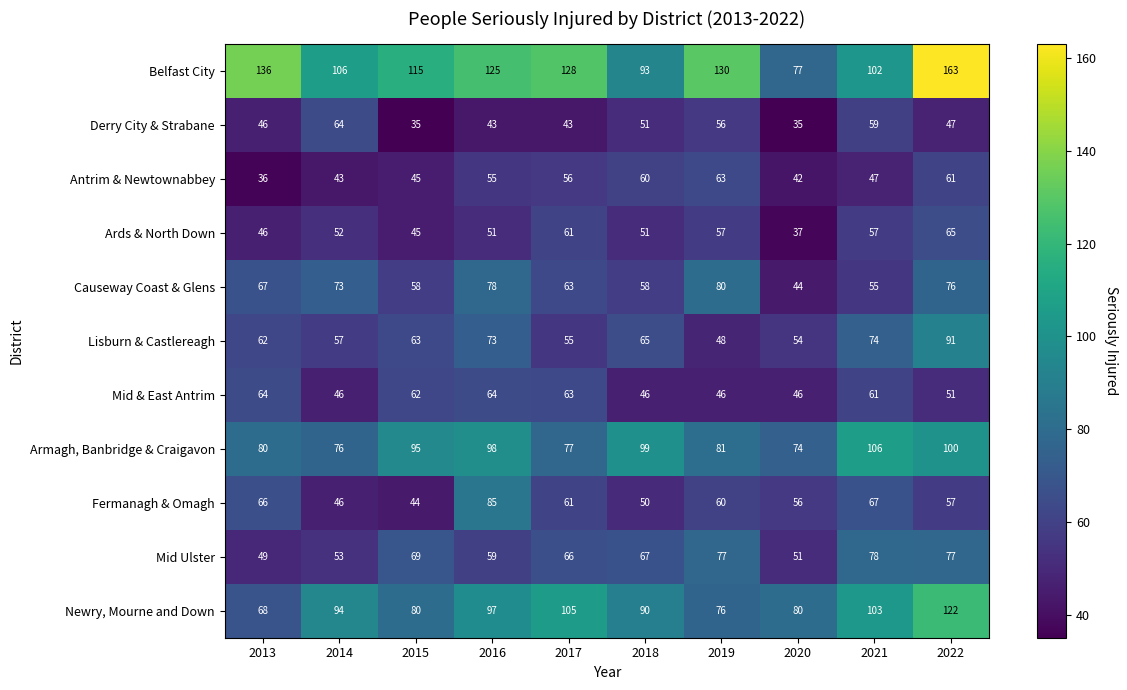

Between 2016 and 2018, which series saw the biggest shift?

Fermanagh & Omagh